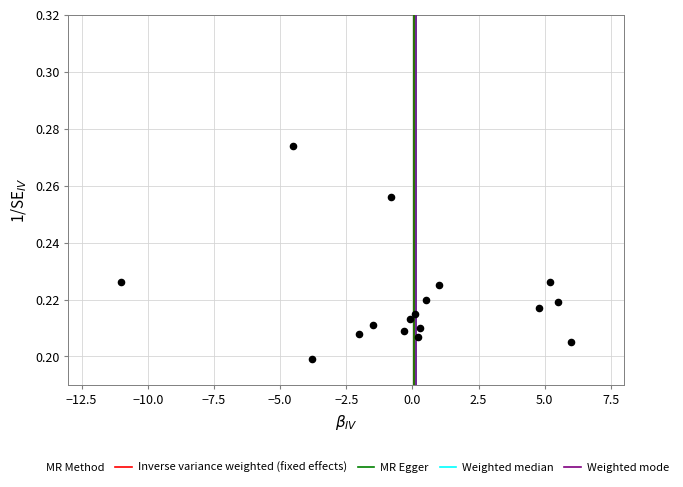

What is the range of X values (max minus min)?

17.0